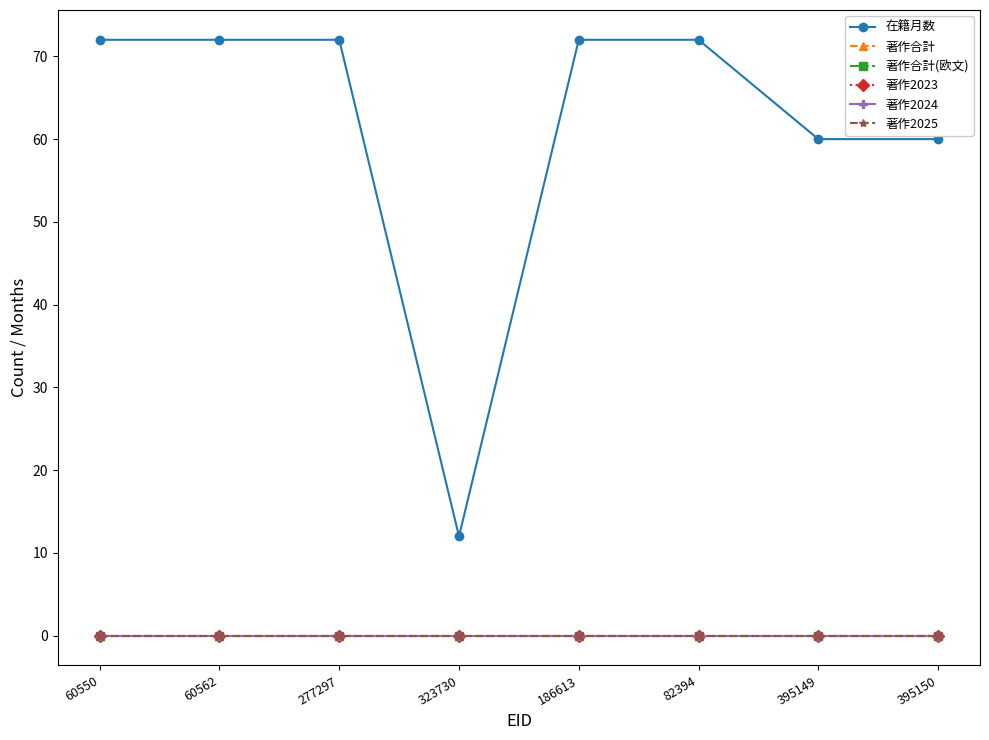

Is this an area chart (filled region under the line)?

No